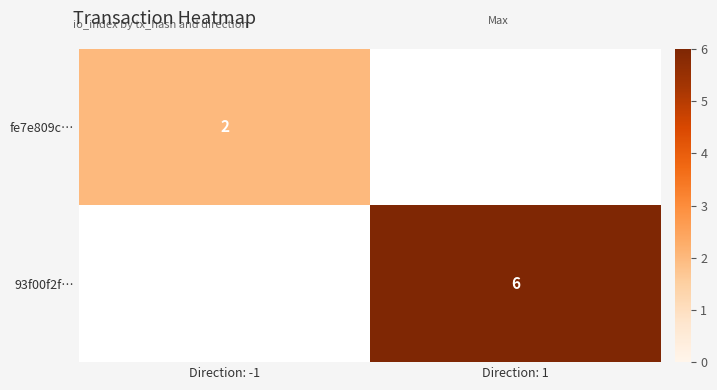

True or false: fe7e809c… has a value of 2 at Direction: -1.

True